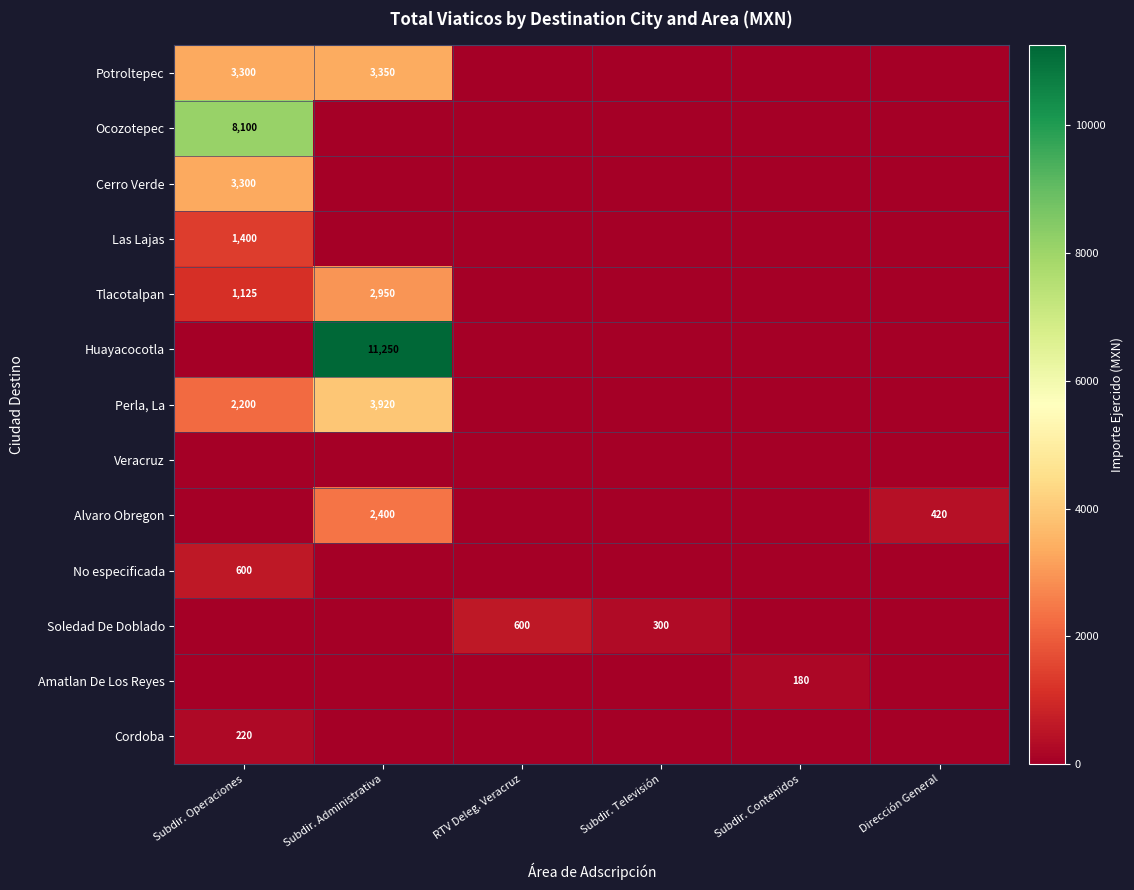

Which has a higher value, Subdir. Administrativa or Subdir. Contenidos?

Subdir. Administrativa